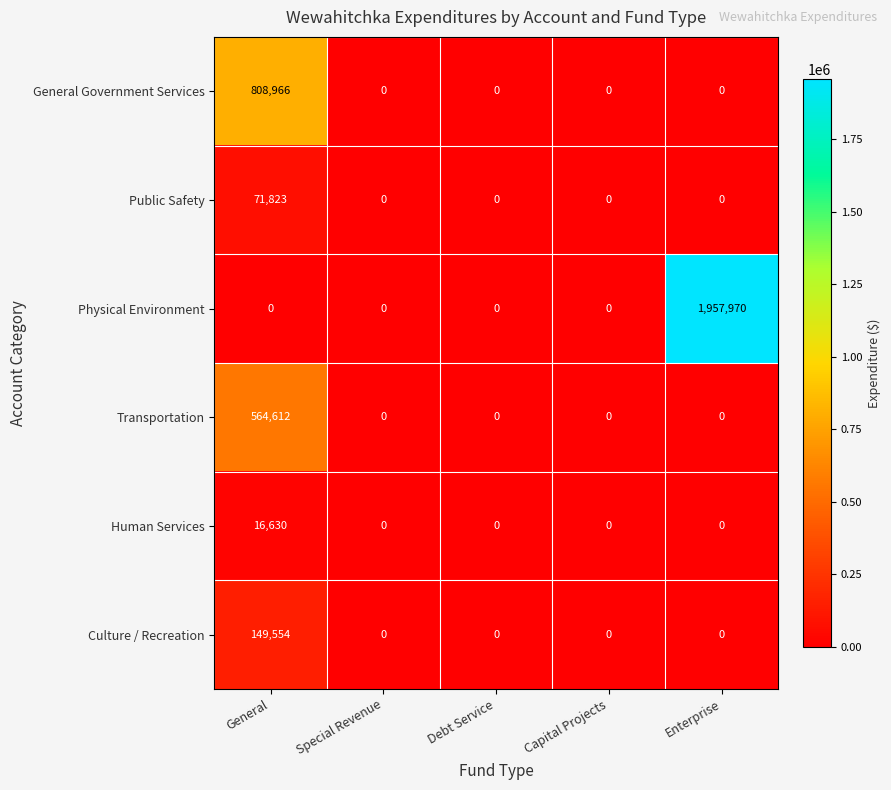

Reading left to right, extract all data points from this chart.

General Government Services: General=808966	Special Revenue=0	Debt Service=0	Capital Projects=0	Enterprise=0
Public Safety: General=71823	Special Revenue=0	Debt Service=0	Capital Projects=0	Enterprise=0
Physical Environment: General=0	Special Revenue=0	Debt Service=0	Capital Projects=0	Enterprise=1957970
Transportation: General=564612	Special Revenue=0	Debt Service=0	Capital Projects=0	Enterprise=0
Human Services: General=16630	Special Revenue=0	Debt Service=0	Capital Projects=0	Enterprise=0
Culture / Recreation: General=149554	Special Revenue=0	Debt Service=0	Capital Projects=0	Enterprise=0